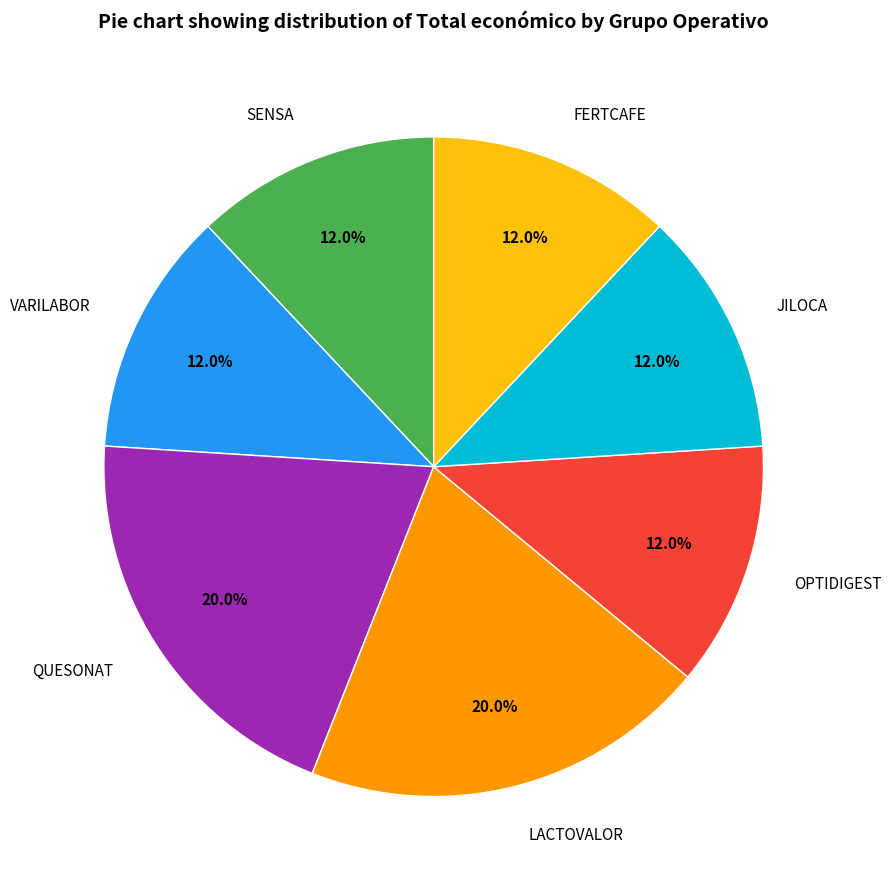

Is the sum of QUESONAT and OPTIDIGEST greater than half?

No